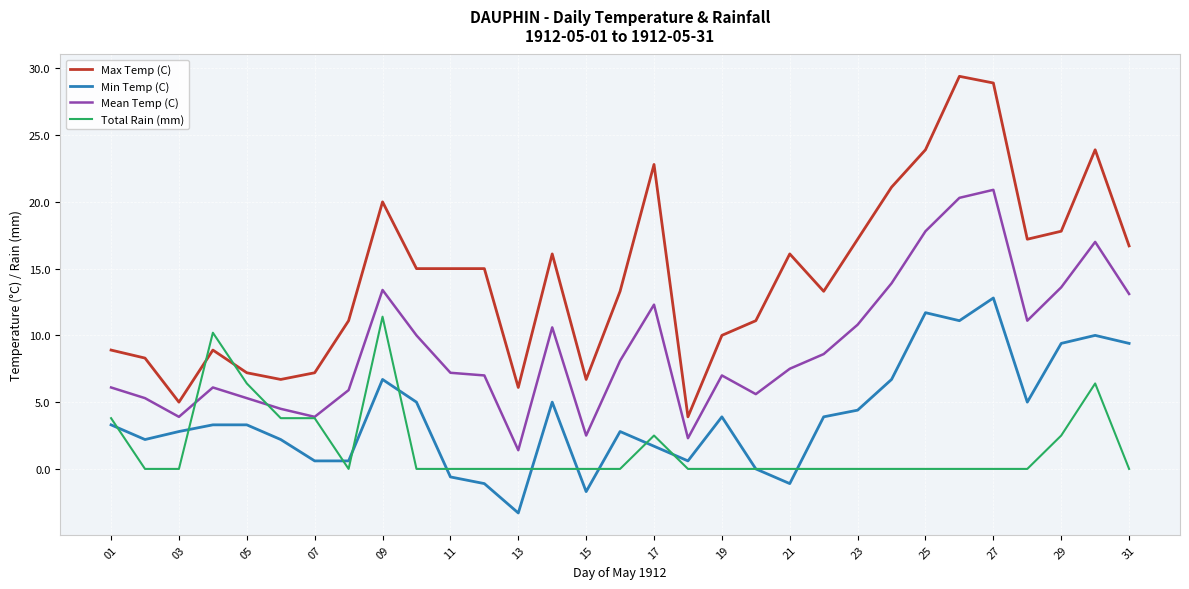

List the series in order of their overall mean, lowest first.

Total Rain (mm), Min Temp (C), Mean Temp (C), Max Temp (C)